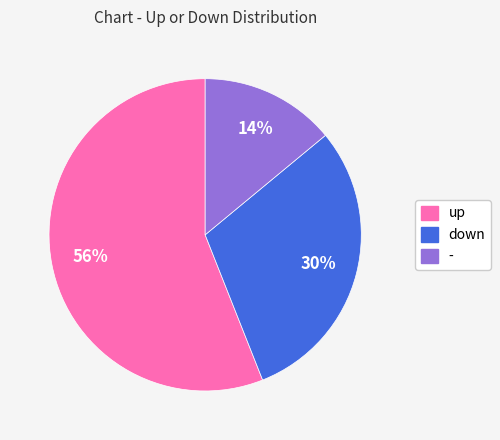

Is there a majority slice in this chart?

Yes